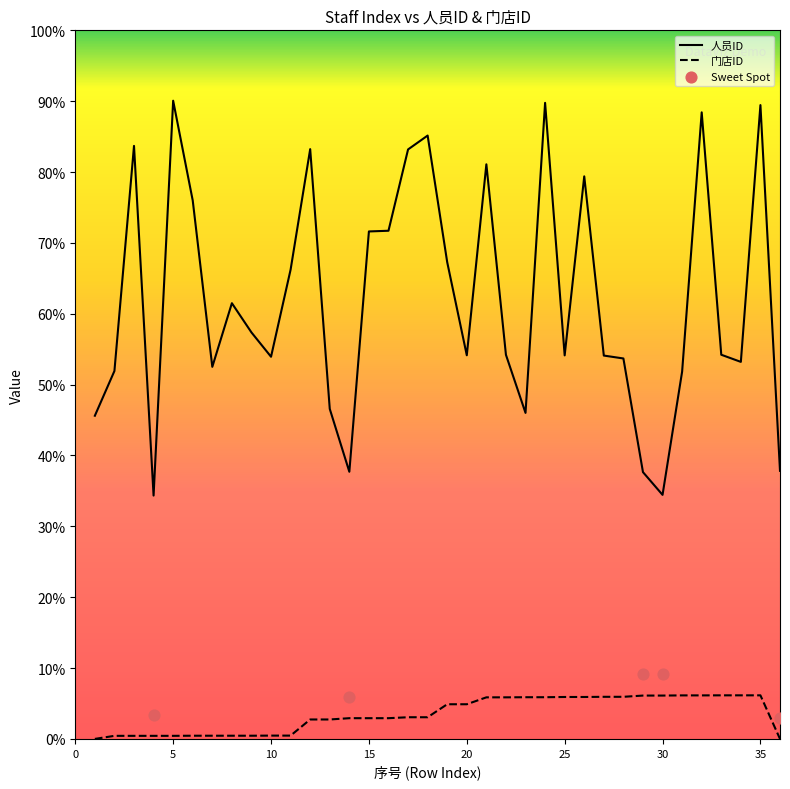

Which series contains the highest Y value?

人员ID